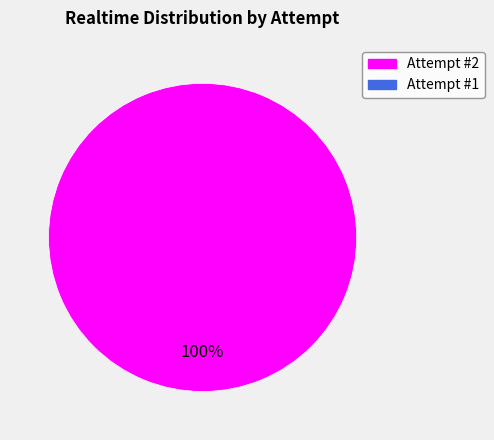

Count the number of slices in the pie.

1